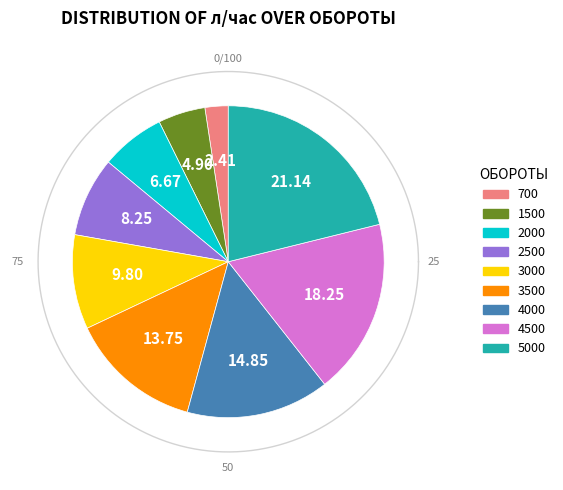

The 3000 slice represents 21% of the pie. True or false?

False